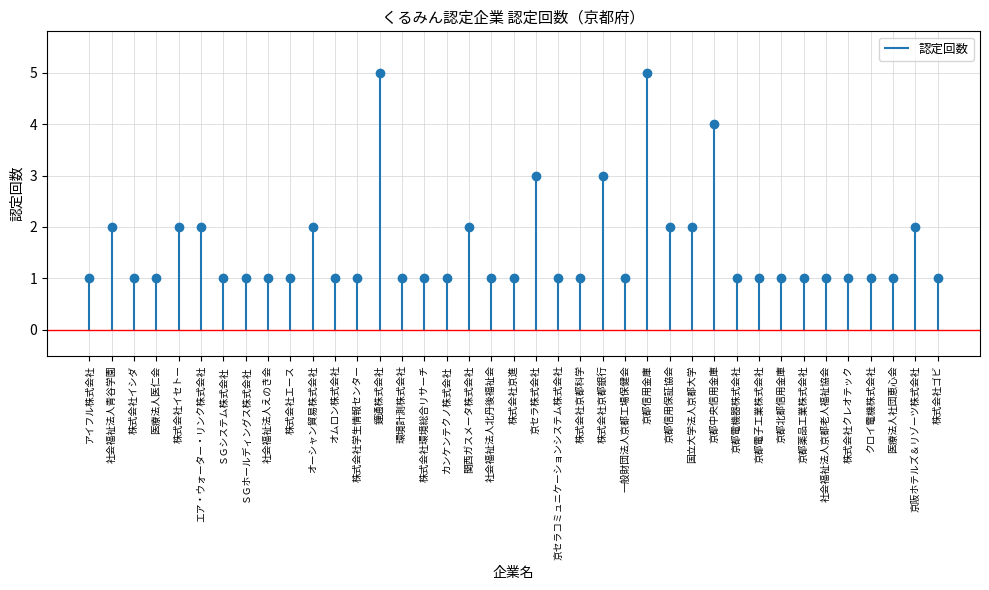

Is this an area chart (filled region under the line)?

No